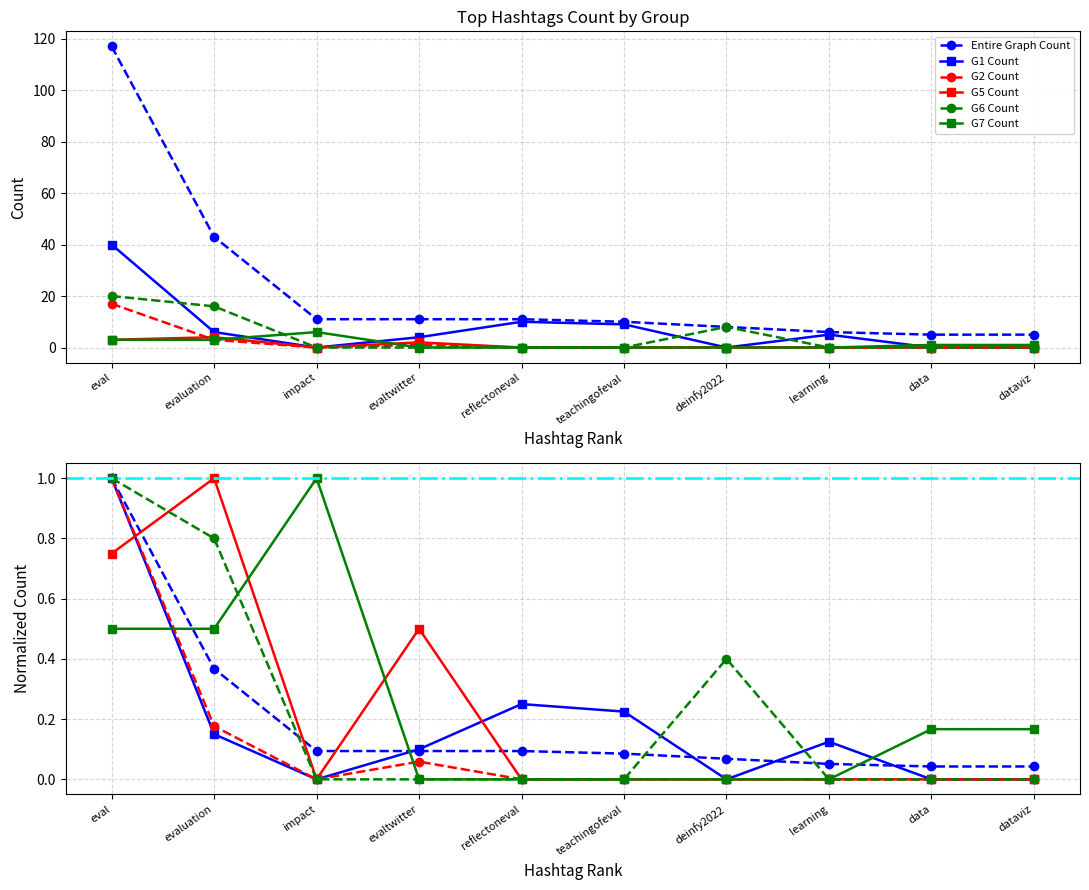

After their last crossing, which series has the higher values: G5 Count or G7 Count?

G5 Count